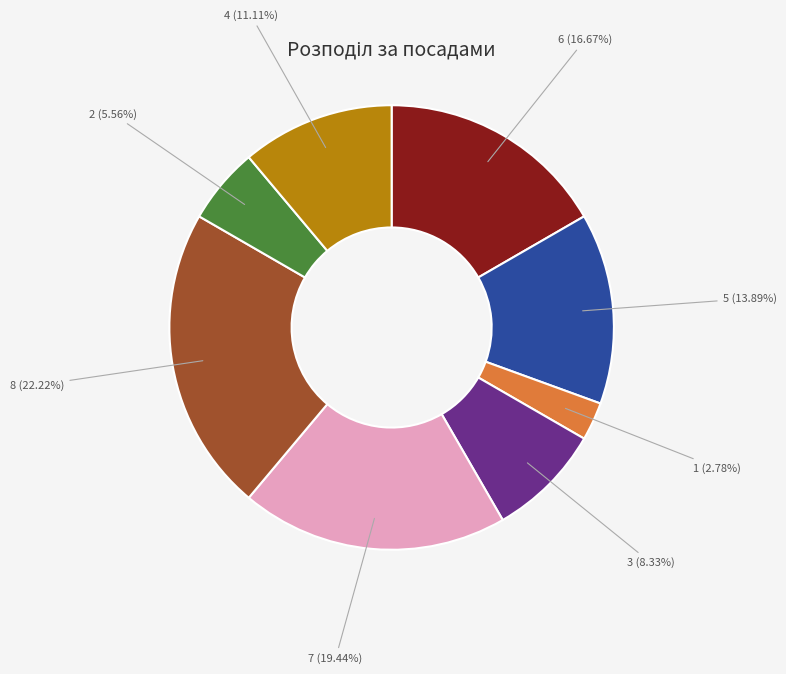

To the nearest percent, what is the difference between the largest and smallest slice percentages?

19%